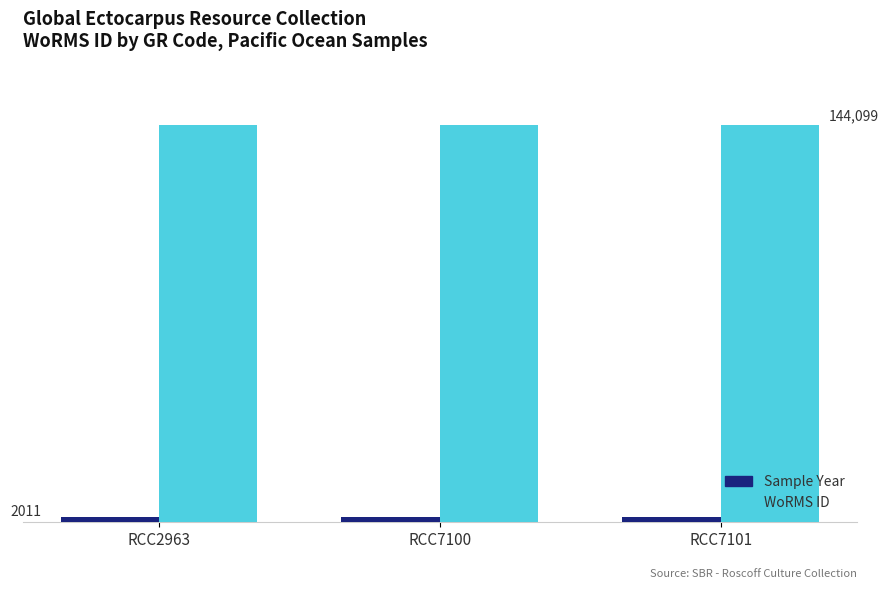

Are the bars horizontal?

No